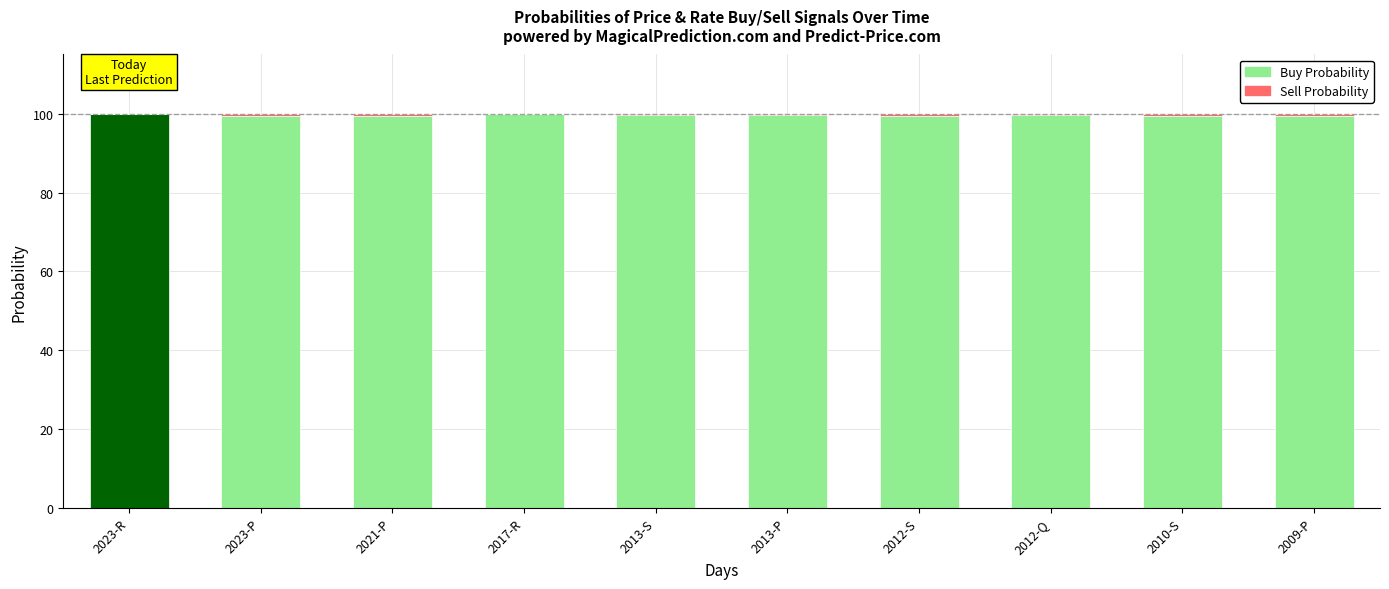

At 2009-P, list the series in order from smallest to largest.

Sell Probability, Buy Probability